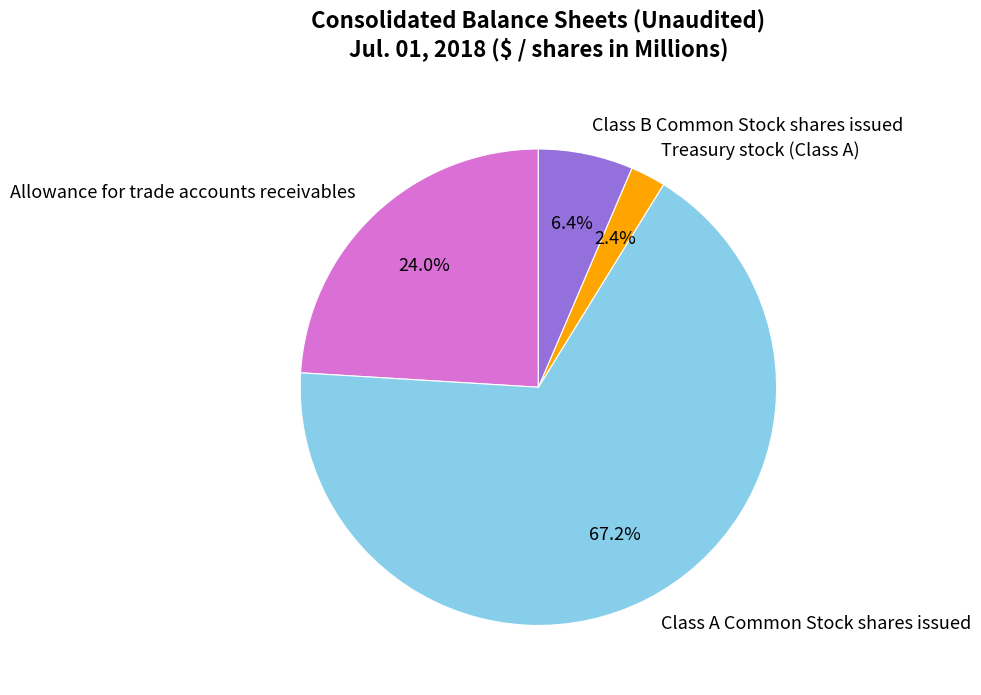

To the nearest percent, what portion does Class A Common Stock shares issued represent?

67%